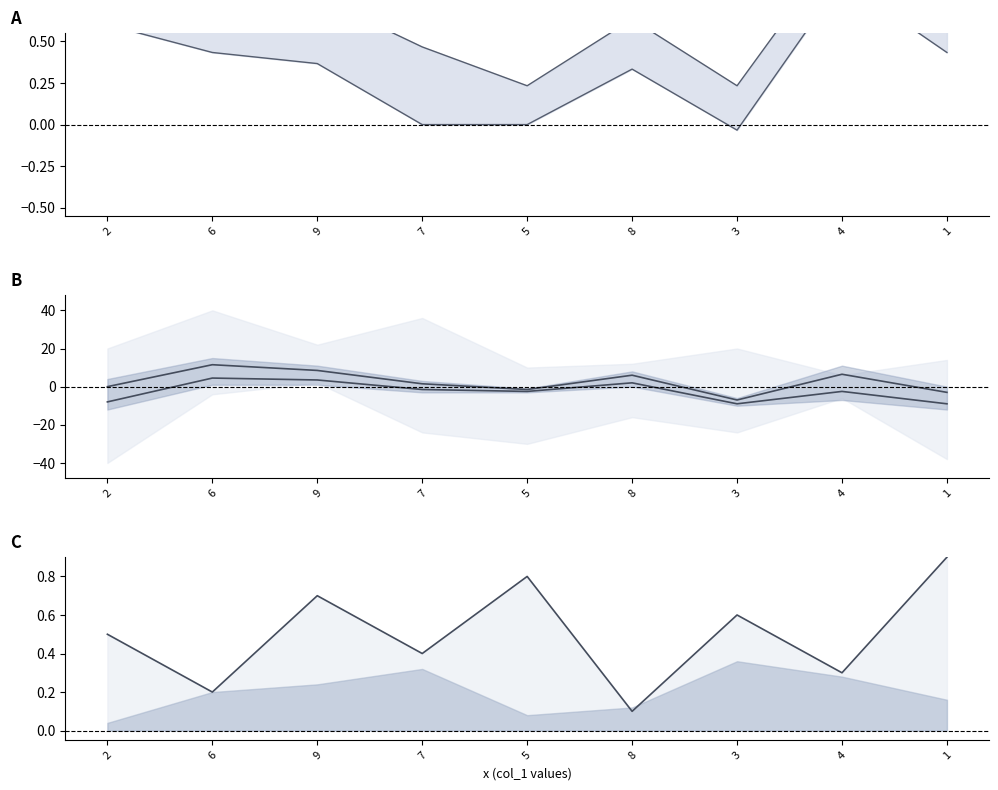

What is the difference between the second highest and minimum values in the col_8 series?

0.7